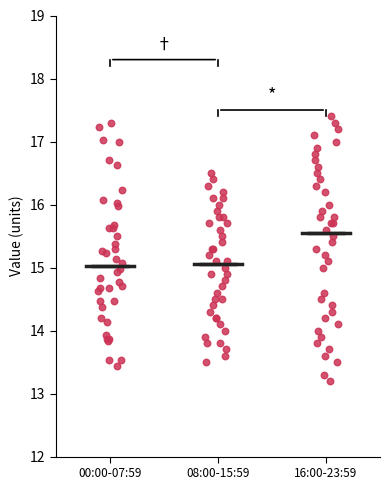

Reading left to right, read every box against the y-axis: the position of its median line, the range the box covers, and the ends of its whiskers. The values are not printed on the chart, so give them approximately, as read against the axis.

00:00-07:59: median 15.0, box 14.4 to 15.7, whiskers 13.4 to 17.3
08:00-15:59: median 15.1, box 14.3 to 15.7, whiskers 13.5 to 16.5
16:00-23:59: median 15.6, box 14.3 to 16.4, whiskers 13.2 to 17.4